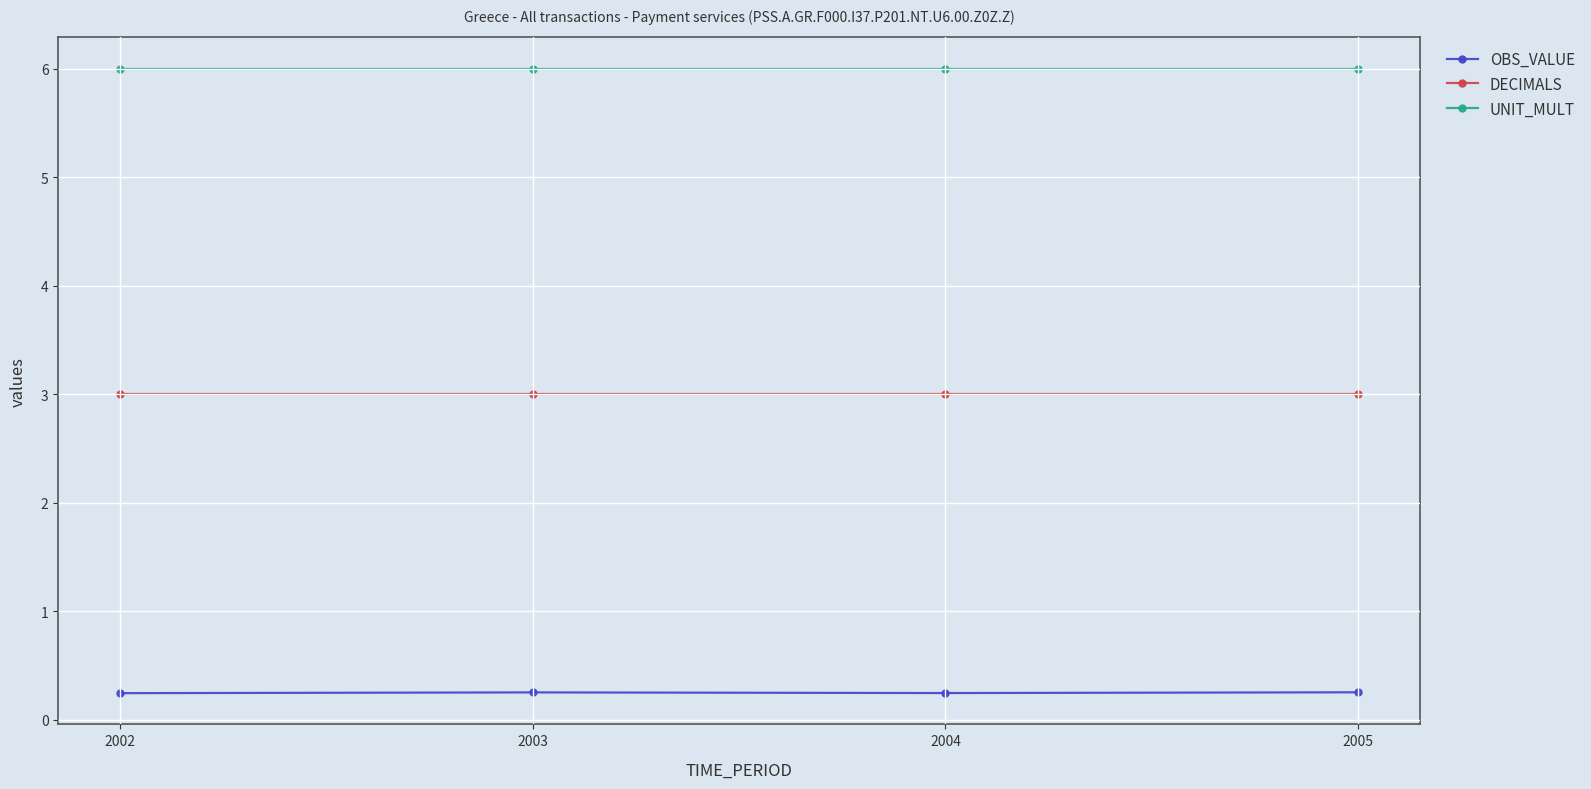

List the series in order of their overall mean, highest first.

UNIT_MULT, DECIMALS, OBS_VALUE